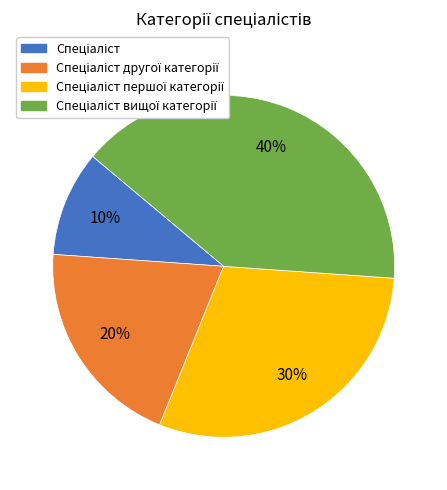

To the nearest percent, what is the difference between the largest and smallest slice percentages?

30%